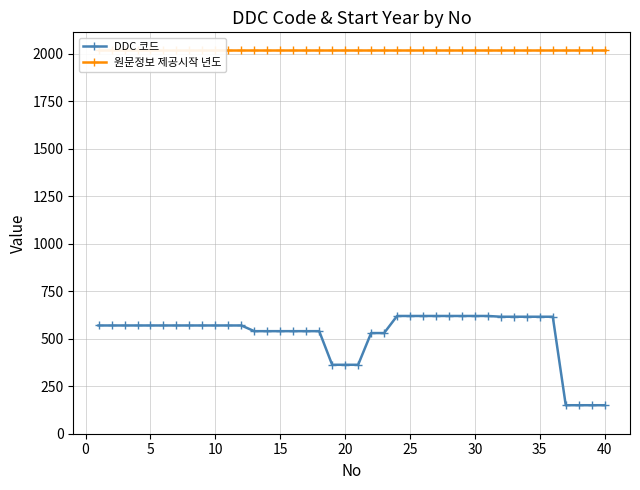

True or false: 원문정보 제공시작 년도 has more than 1 points higher than both neighbors.

False